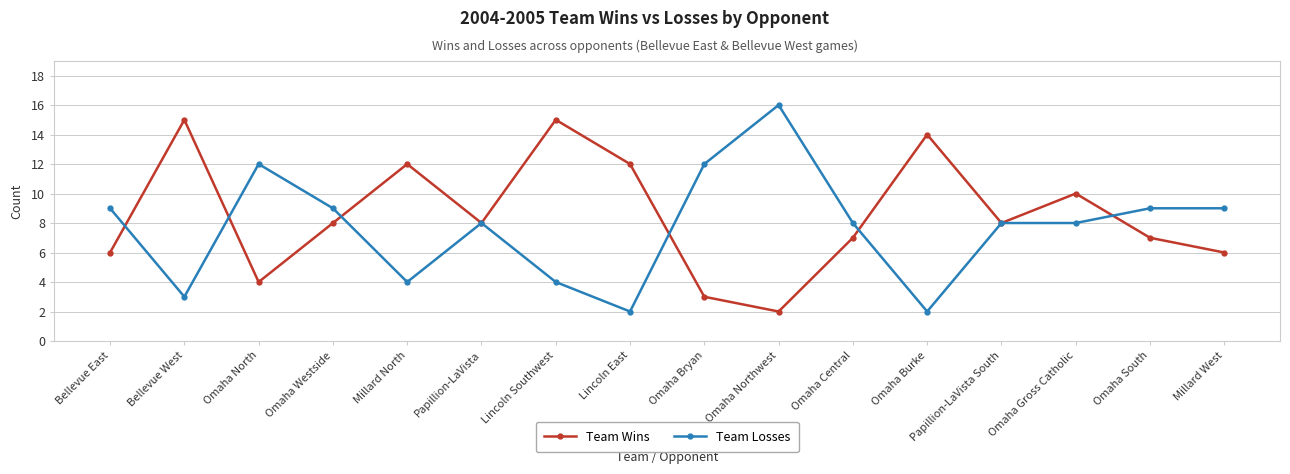

Is the value of Team Wins at Omaha South greater than the value of Team Losses at Omaha Gross Catholic?

No